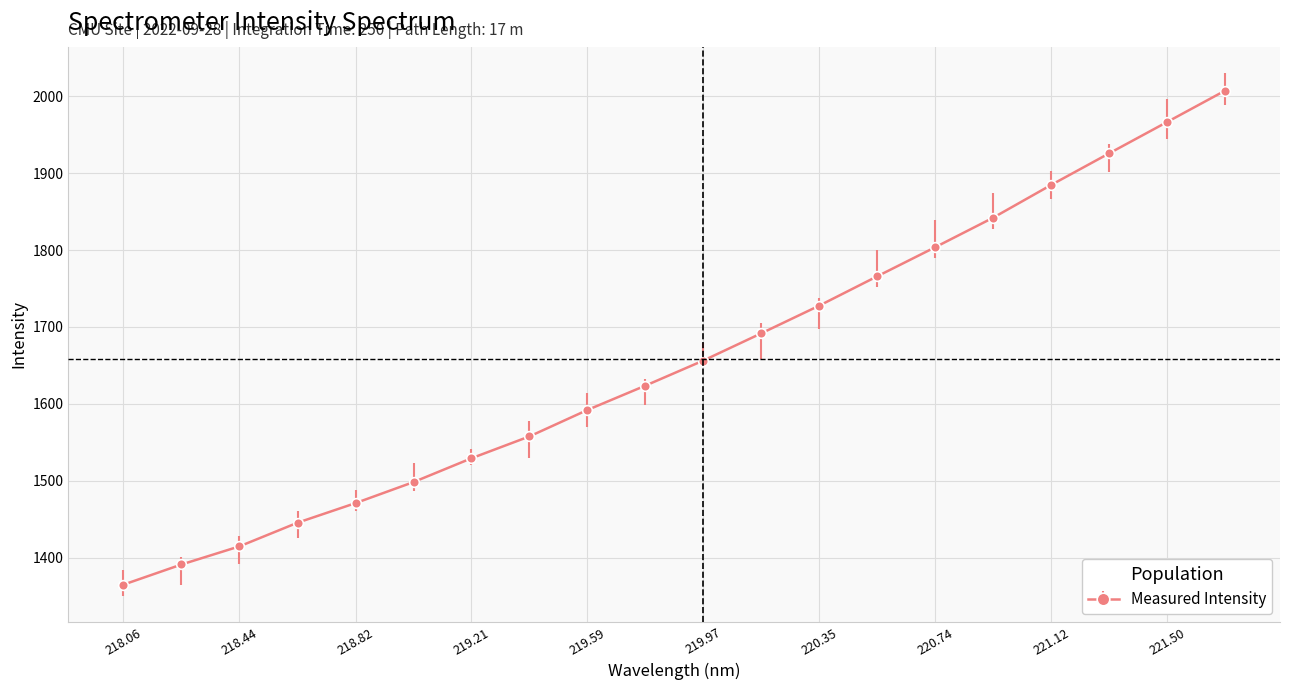

Reading left to right, extract all data points from this chart.

1364.8	1391.0	1414.7	1445.4	1470.9	1498.2	1529.2	1557.7	1592.0	1623.7	1656.3	1691.8	1727.8	1765.9	1803.7	1842.1	1884.7	1925.7	1966.5	2007.3